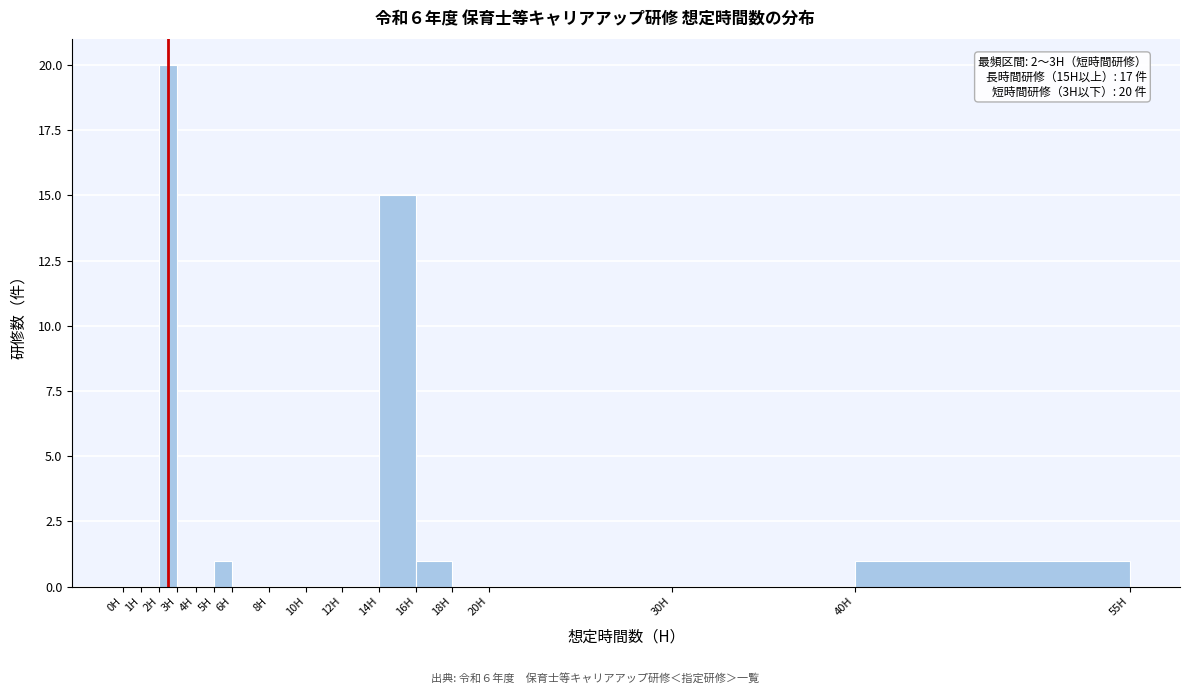

Over which range of the x-axis is the bar tallest?

2 to 3